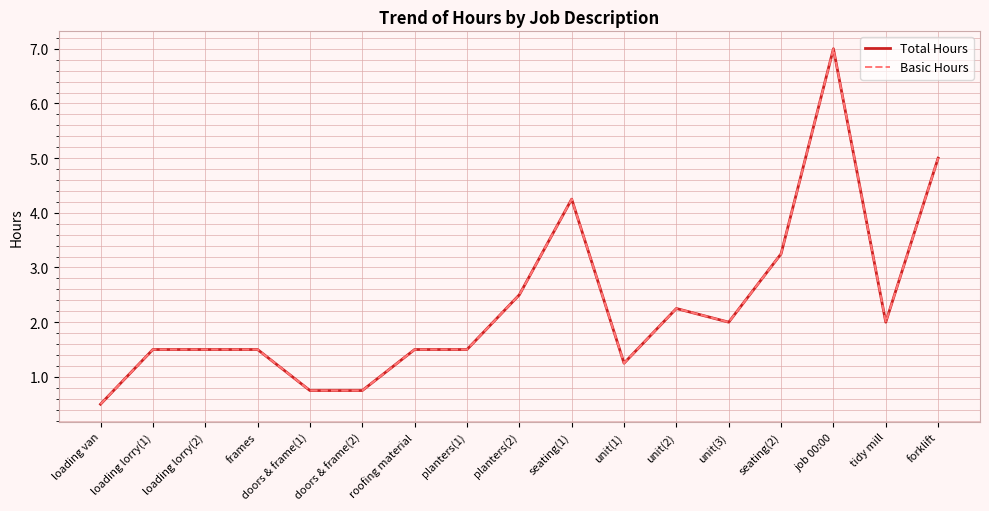

True or false: Basic Hours and Total Hours intersect in this chart.

False